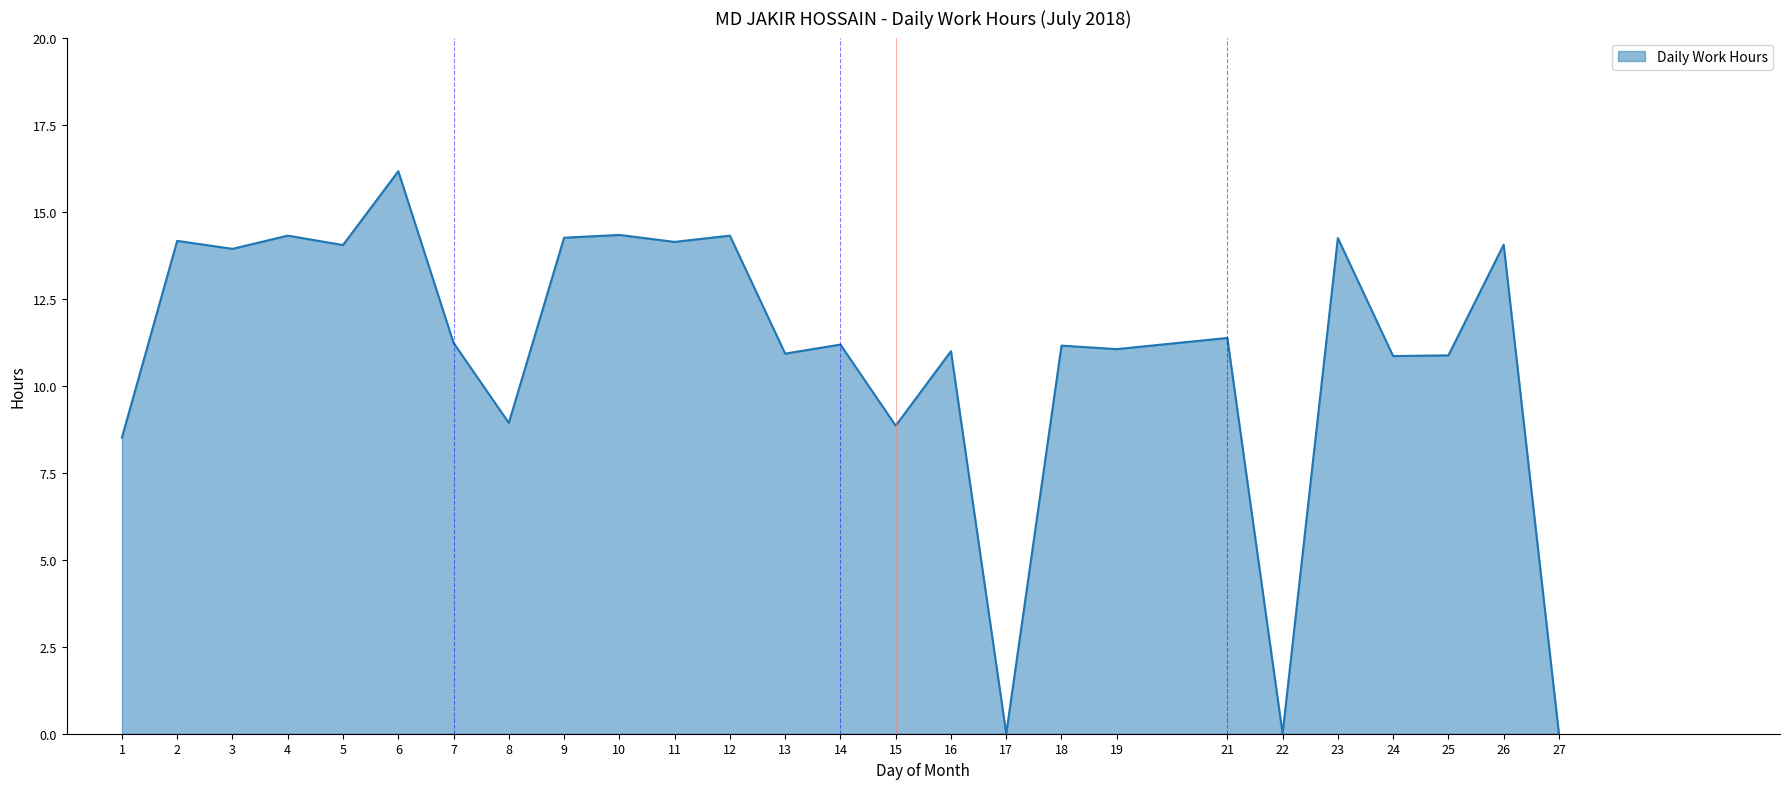

What is the difference between the values at 14 and 2?

3.0